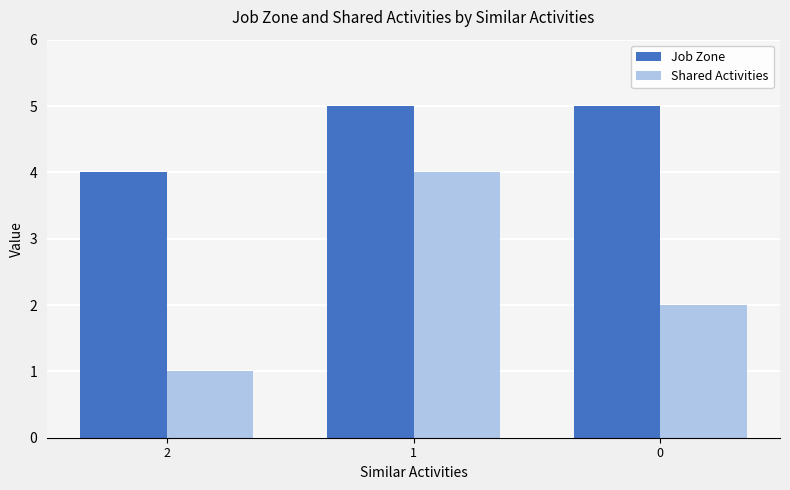

What are all the series names shown in the legend?

Job Zone, Shared Activities